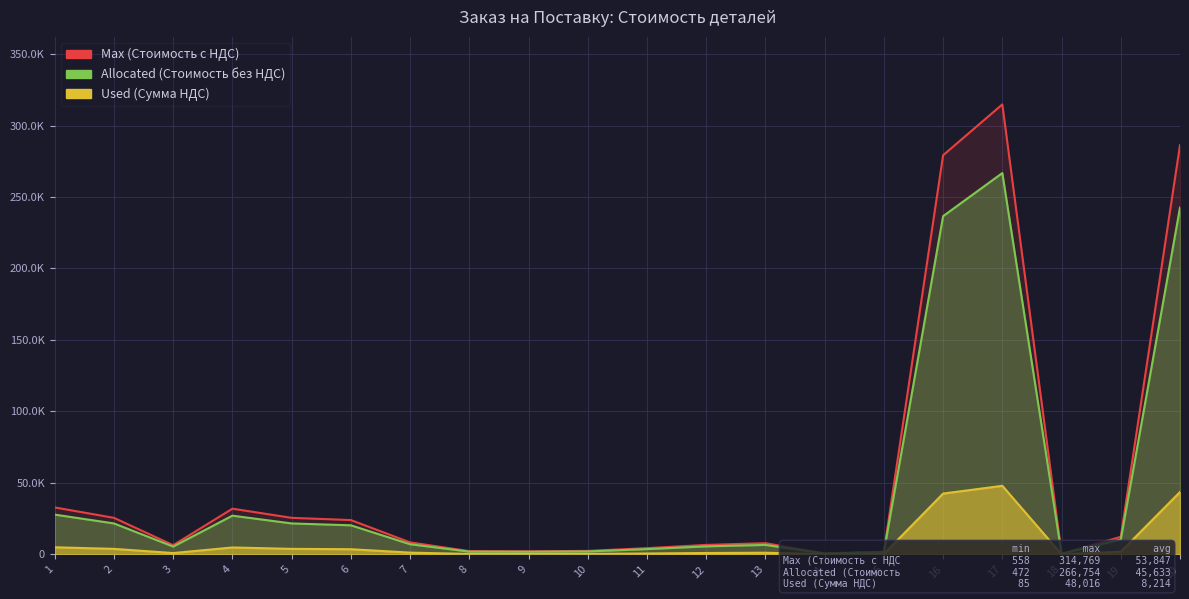

List the series in order of their overall mean, highest first.

Max (Стоимость с НДС), Allocated (Стоимость без НДС), Used (Сумма НДС)